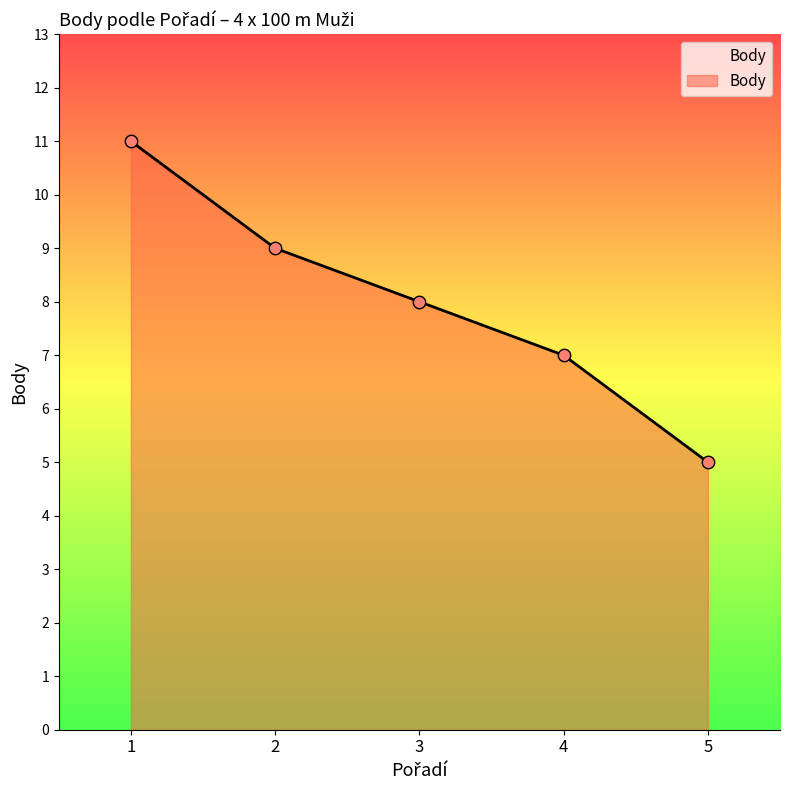

What is the change in value from 2 to 4?

-2